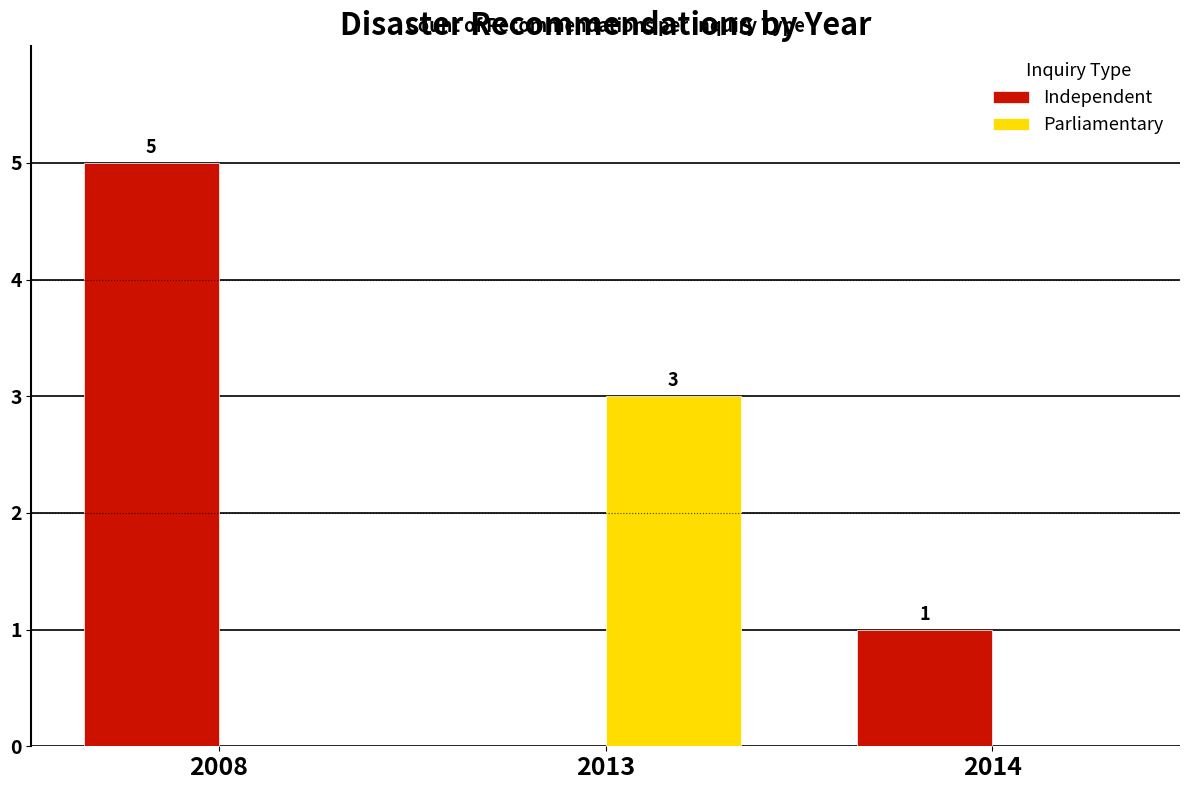

At which category is the sum across all series the highest?

2008